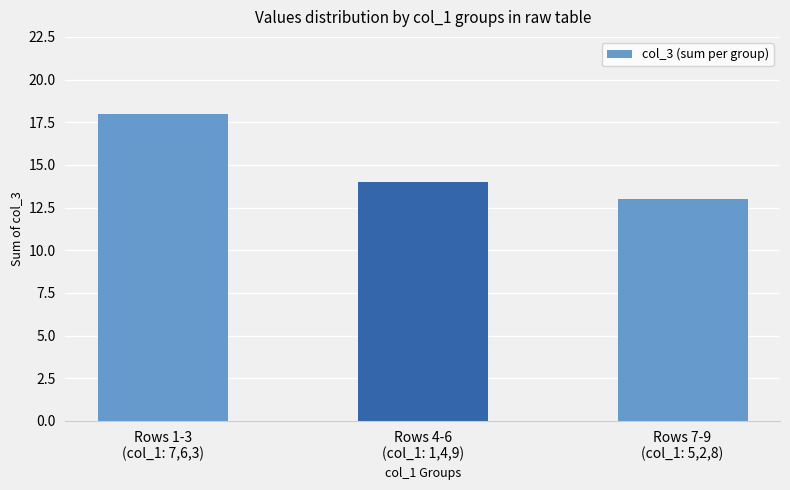

Rank the categories by value from highest to lowest.

Rows 1-3
(col_1: 7,6,3), Rows 4-6
(col_1: 1,4,9), Rows 7-9
(col_1: 5,2,8)